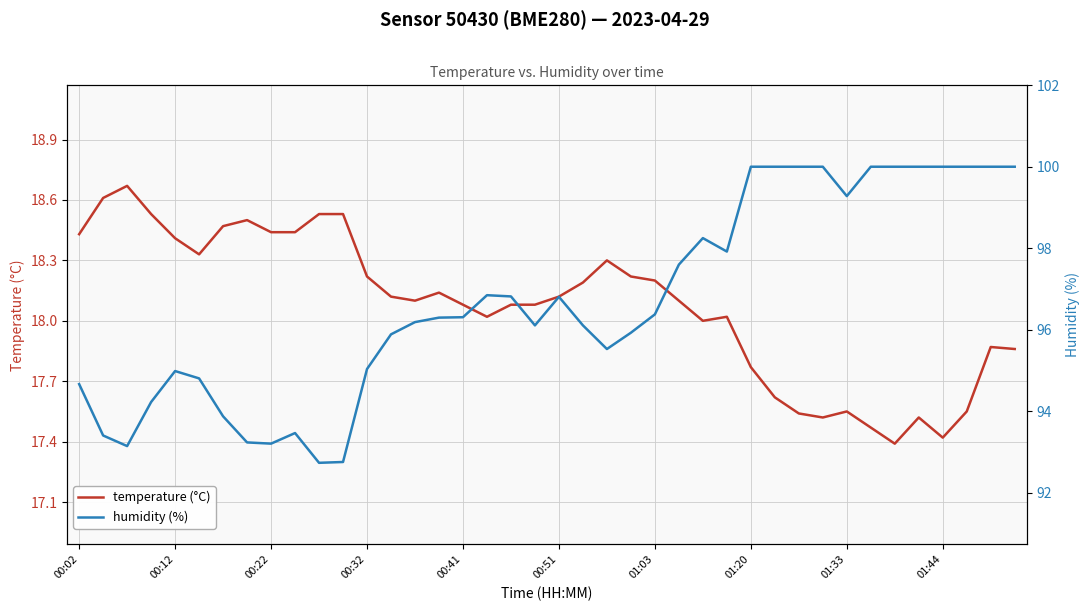

What is the label of the 10th point from the right?

30